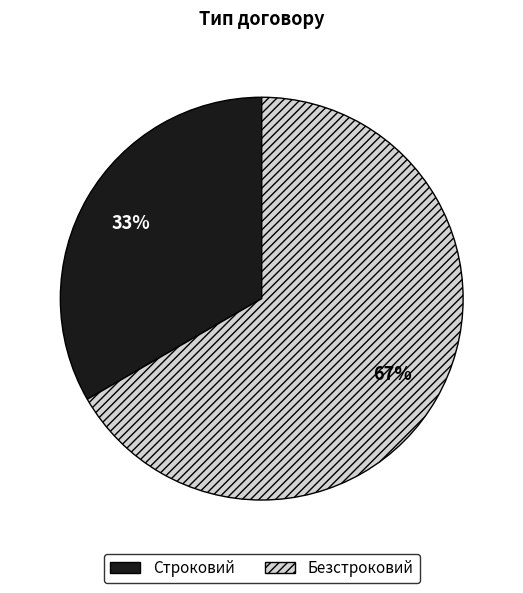

How many slices are in this pie chart?

2